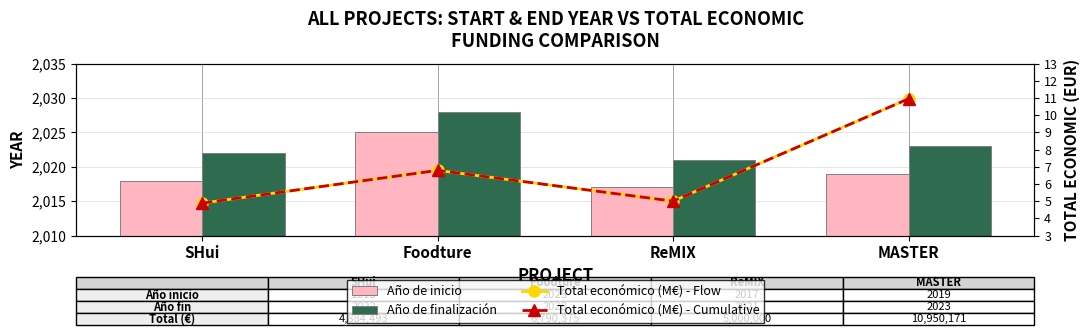

The Total económico (M€) - Flow series shows 1.9 at Foodture. True or false?

False